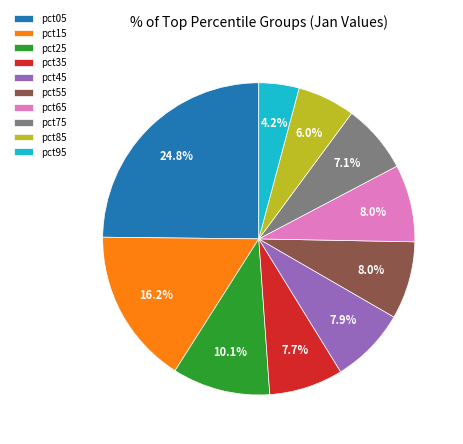

The pct65 slice represents 8% of the pie. True or false?

True